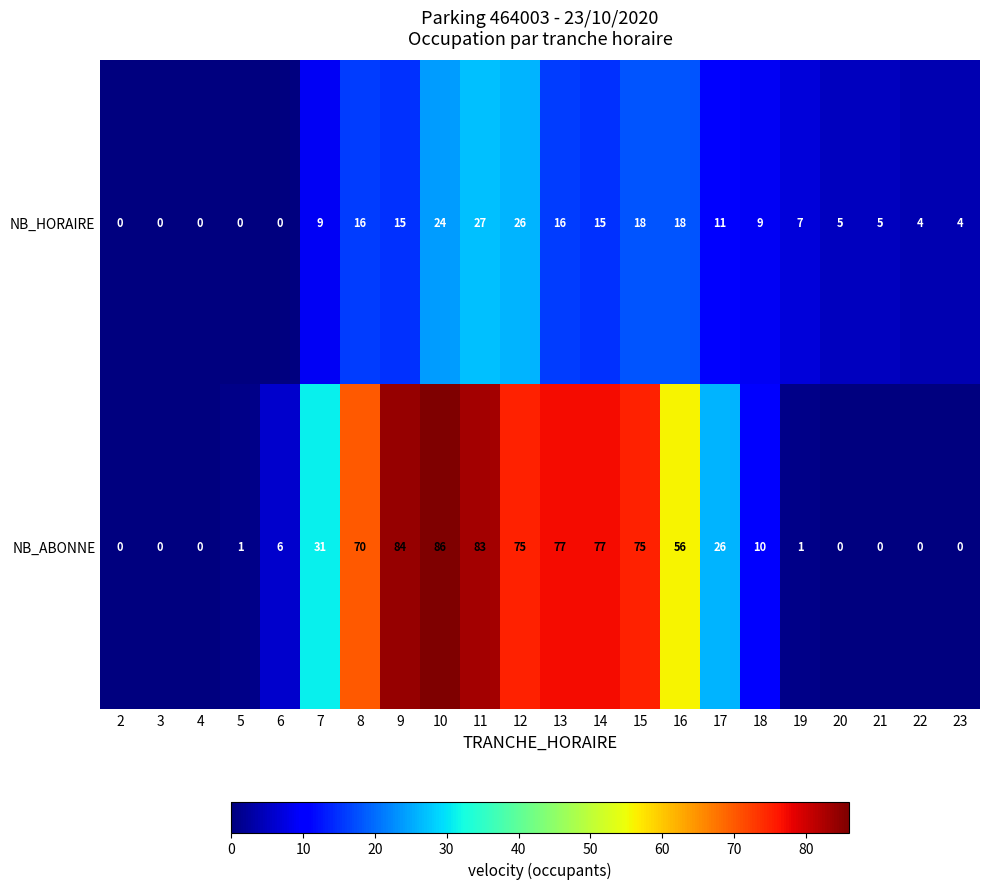

Count the number of data series in this chart.

2